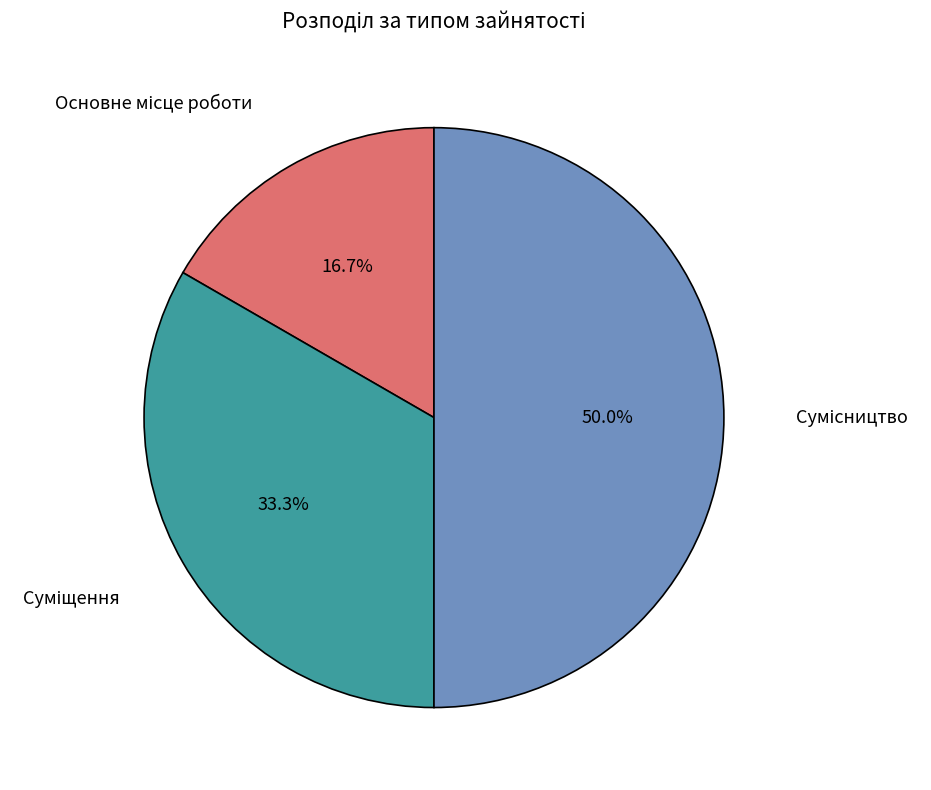

To the nearest percent, what is the difference between the largest and smallest slice percentages?

33%